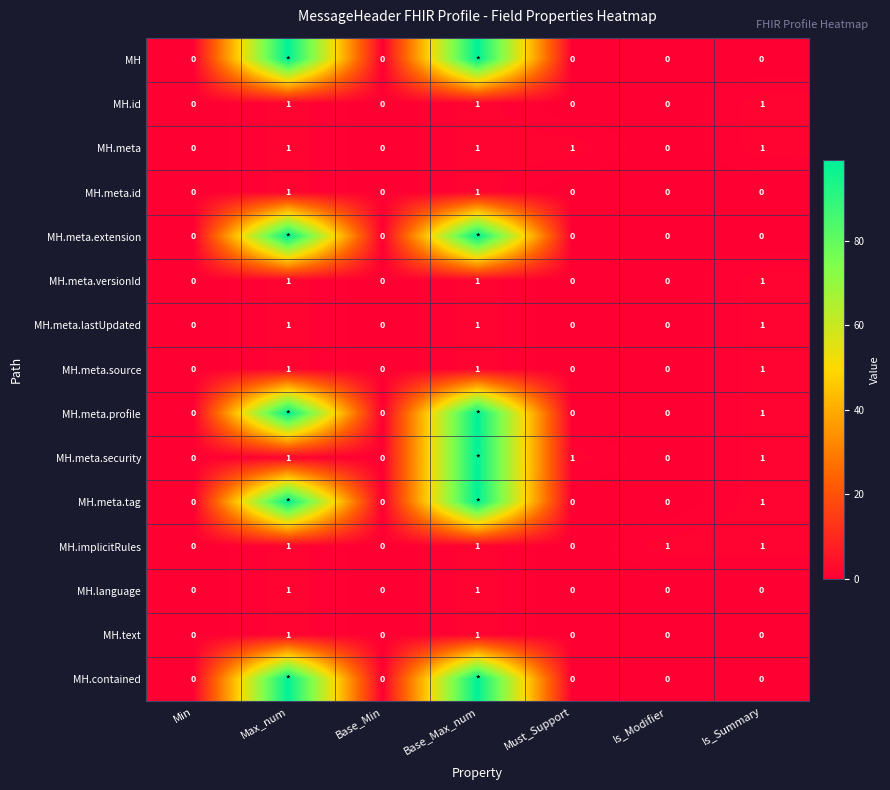

Is it true that MH.meta.source equals 0 at Must_Support?

True